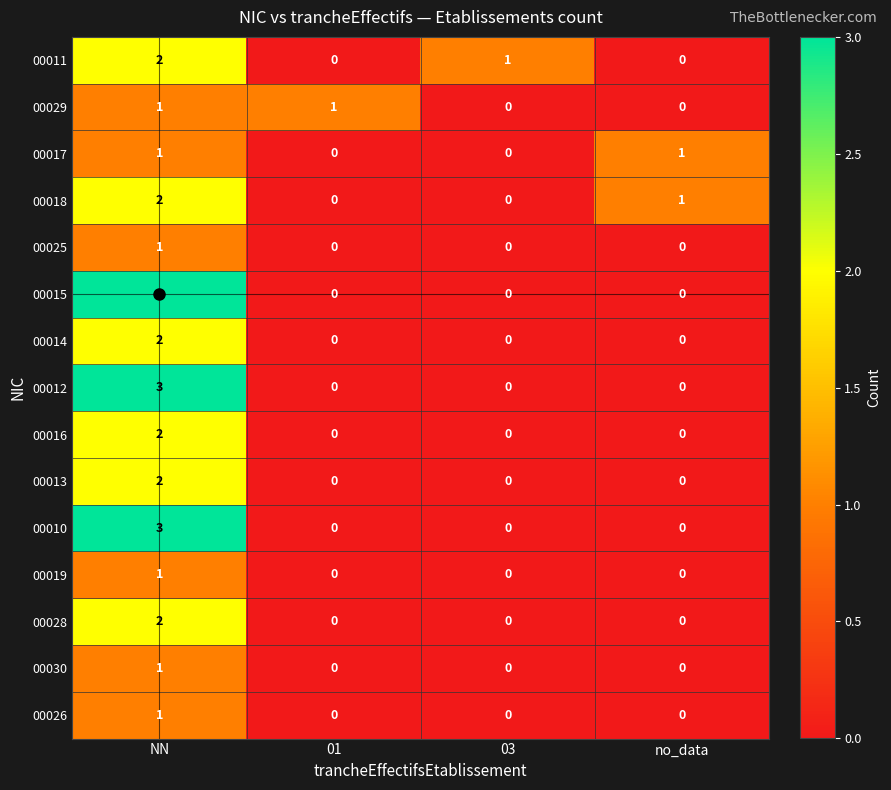

What is the difference between the maximum and minimum values in the 00010 series?

3